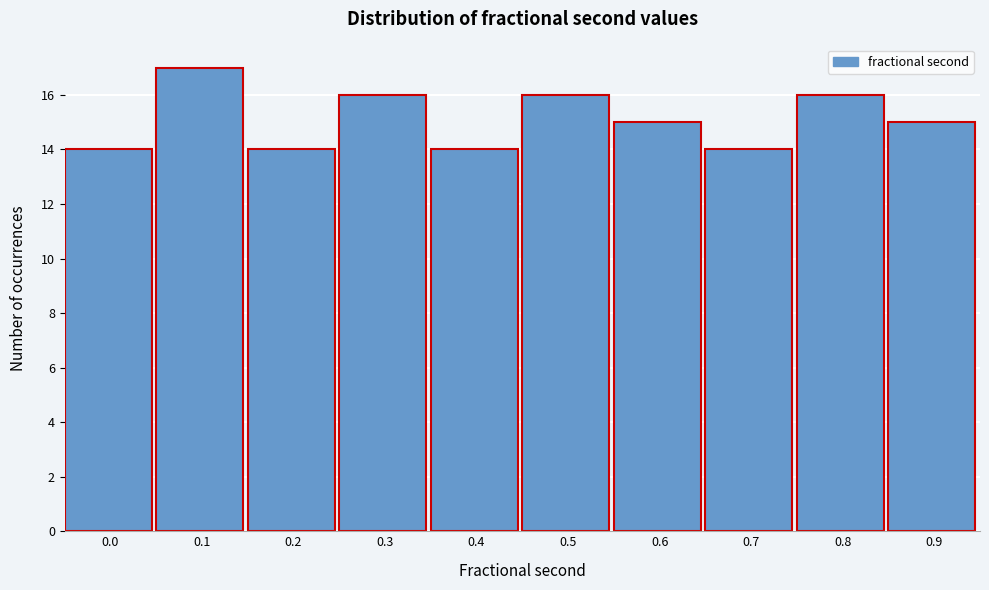

Reading right to left, what are all the values shown in this chart?

0.9=15	0.8=16	0.7=14	0.6=15	0.5=16	0.4=14	0.3=16	0.2=14	0.1=17	0.0=14